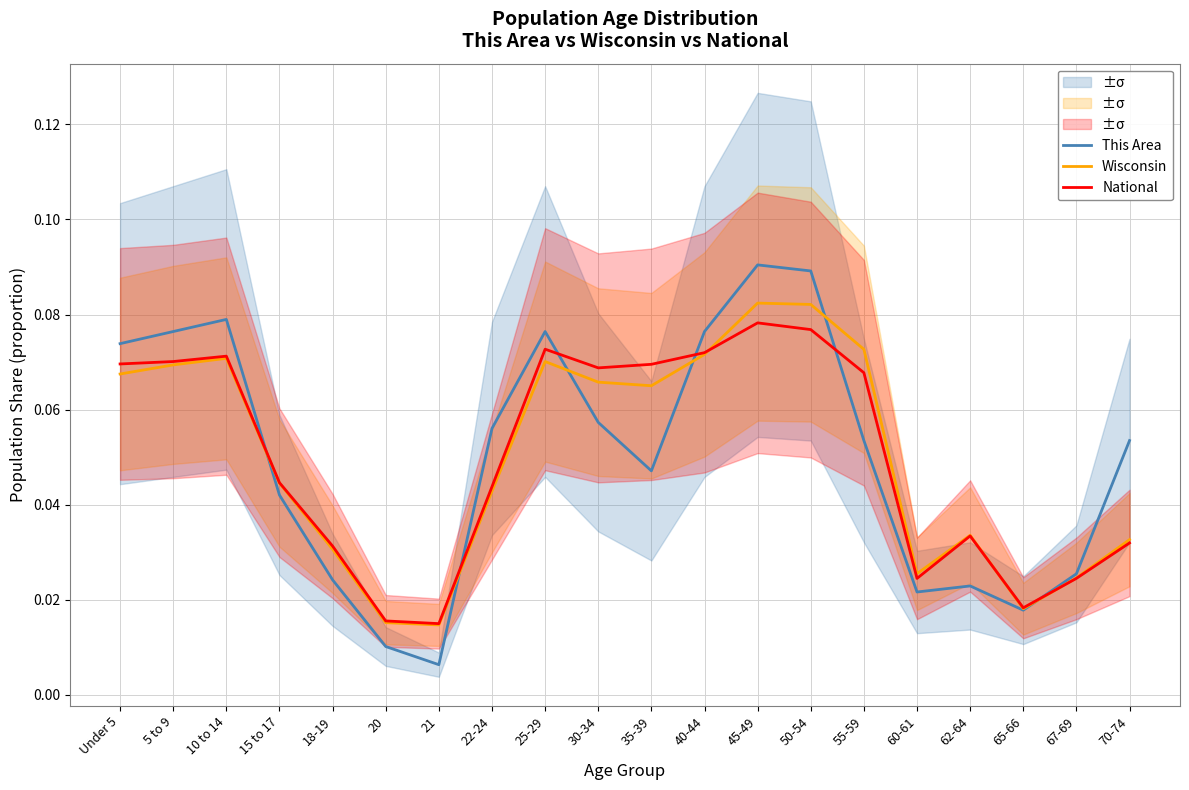

After their last crossing, which series has the higher values: National or This Area?

This Area